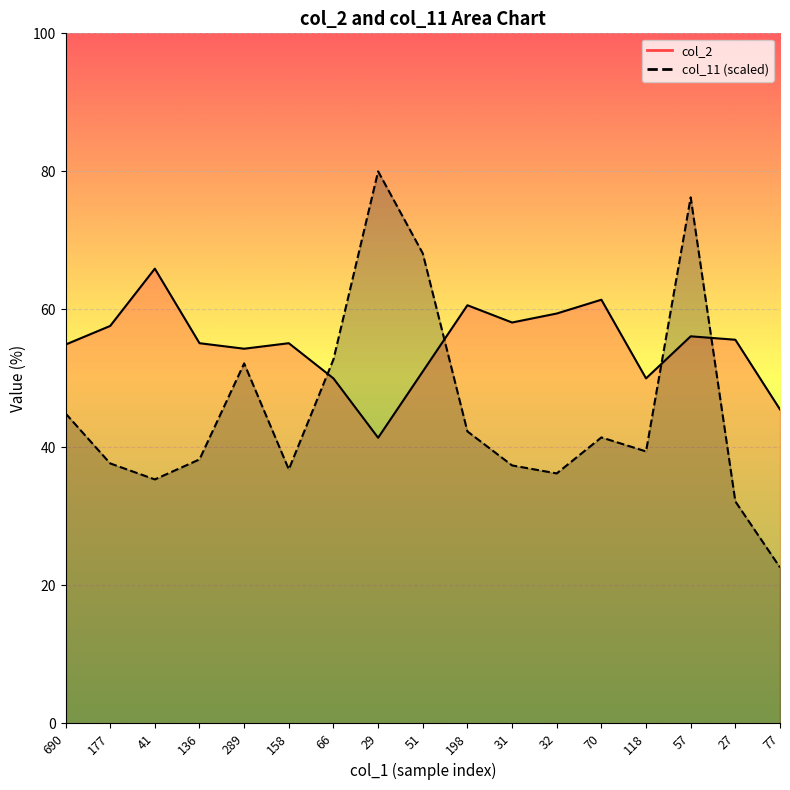

What is the approximate value of col_11 at 690?

44.9